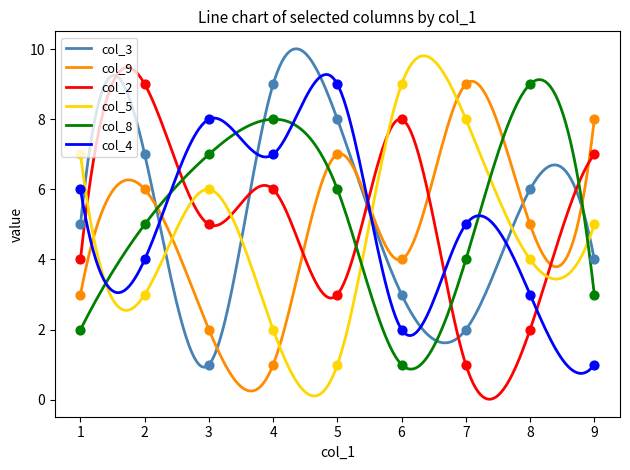

Which series contains the lowest Y value?

col_3